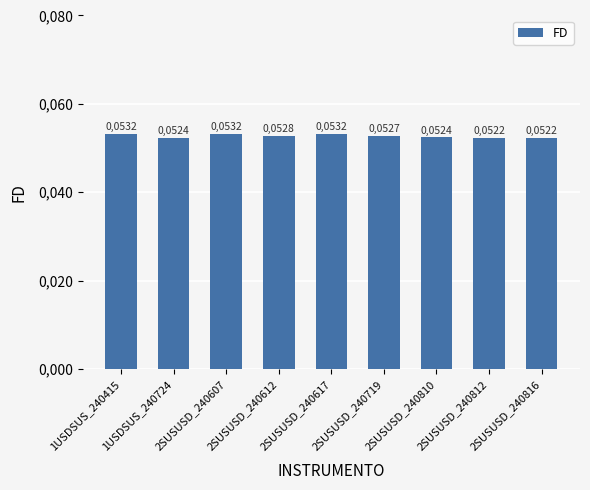

What is the label of the 3rd bar from the right?

2SUSUSD_240810